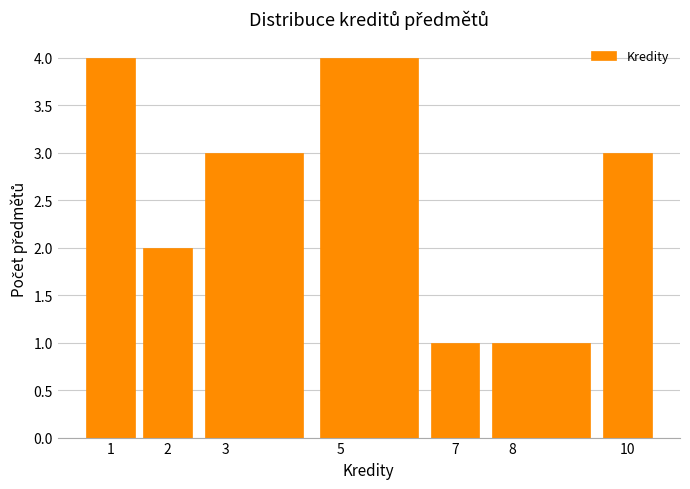

Reading left to right, list every bar in this chart as the range it spans on the x-axis followed by its height. The values are not printed on the chart, so give them approximately, as read against the axis.

0.5 to 1.5: 4
1.5 to 2.5: 2
2.5 to 4.5: 3
4.5 to 6.5: 4
6.5 to 7.5: 1
7.5 to 9.5: 1
9.5 to 10.5: 3